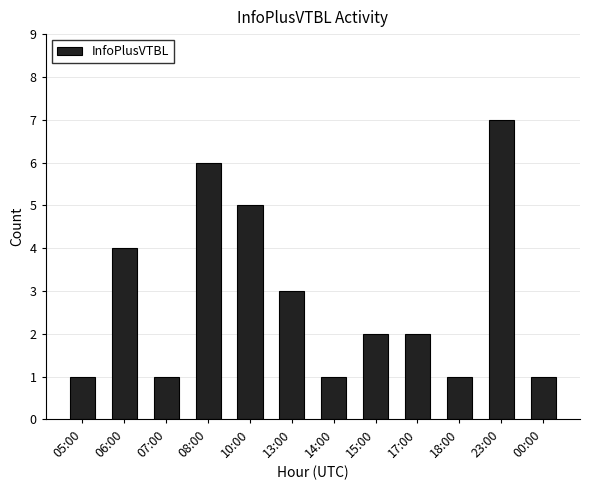

The chart shows a value of 0 at 18:00. True or false?

False